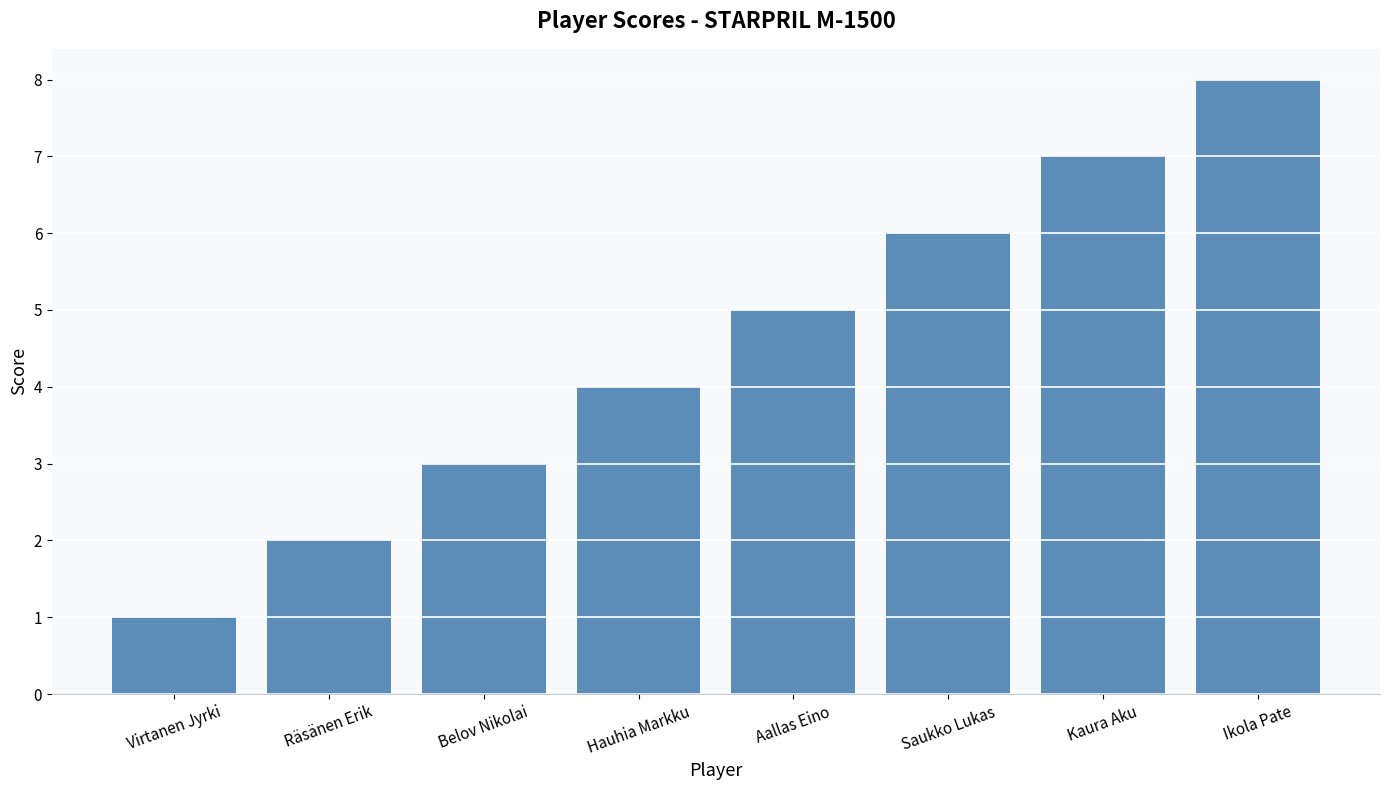

The value at Hauhia Markku is 7. True or false?

False